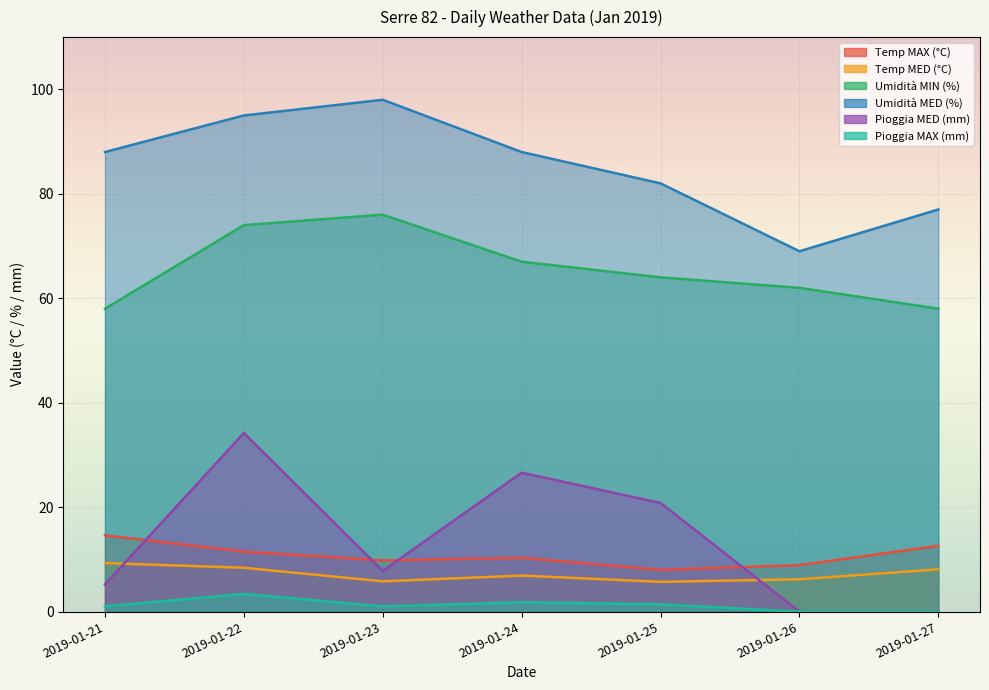

Reading left to right, extract all data points from this chart.

Temp MAX (°C): 14.6	11.5	9.8	10.3	8.0	8.9	12.6
Temp MED (°C): 9.3	8.4	5.8	6.9	5.7	6.2	8.1
Umidità MIN (%): 58.0	74.0	76.0	67.0	64.0	62.0	58.0
Umidità MED (%): 88.0	95.0	98.0	88.0	82.0	69.0	77.0
Pioggia MED (mm): 5.2	34.2	7.8	26.6	20.8	0.0	0.0
Pioggia MAX (mm): 1.0	3.4	1.0	1.8	1.4	0.0	0.0